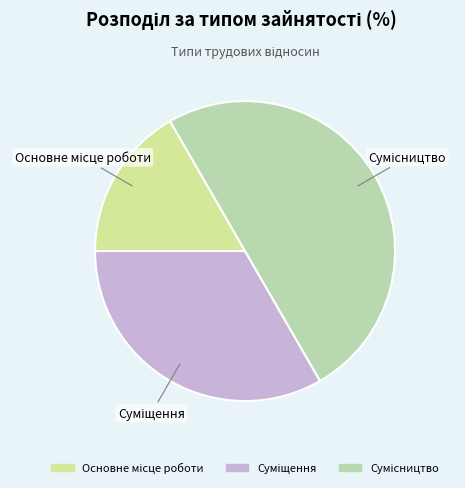

Which has a higher value, Основне місце роботи or Сумісництво?

Сумісництво